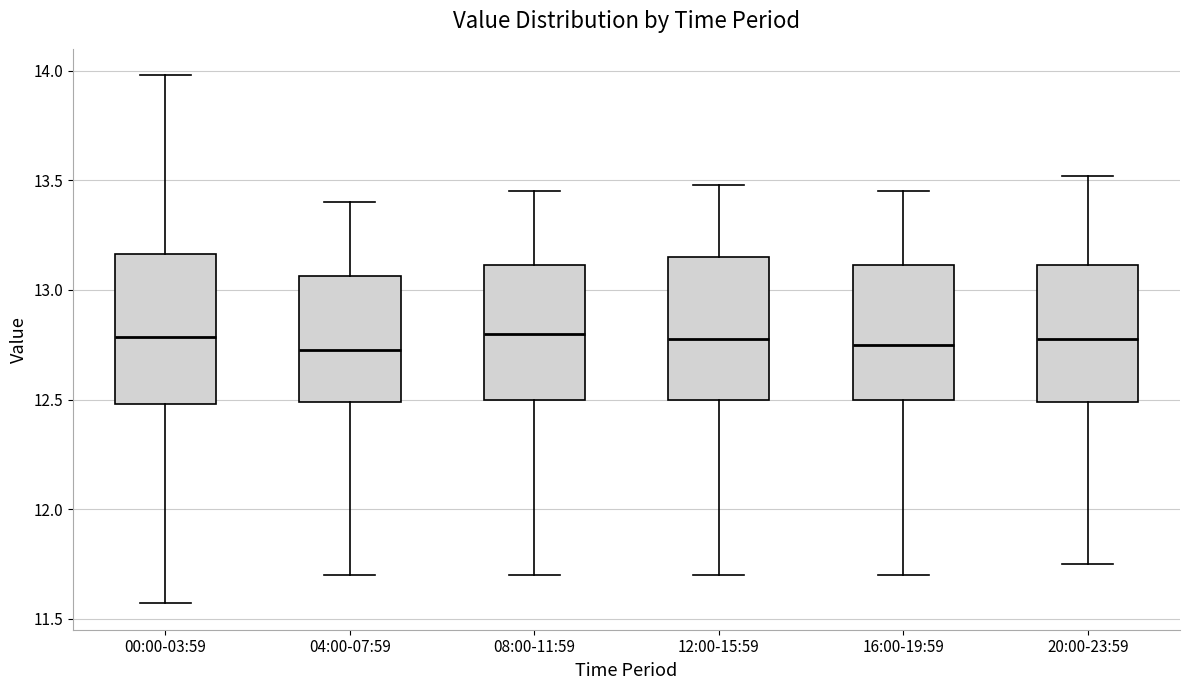

Where does the lower whisker of the box for 04:00-07:59 end on the y-axis? The values are not printed on the chart, so give them approximately, as read against the axis.

11.70